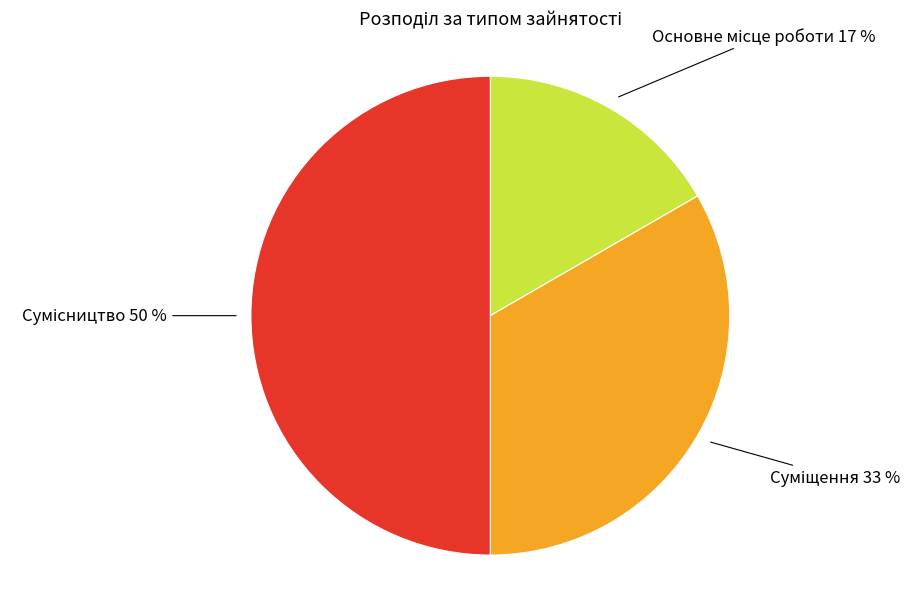

To the nearest percent, what is the difference between the largest and smallest slice percentages?

33%